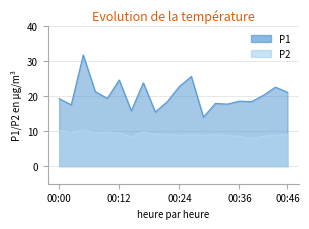

The P2 series shows 3.8 at 00:31. True or false?

False